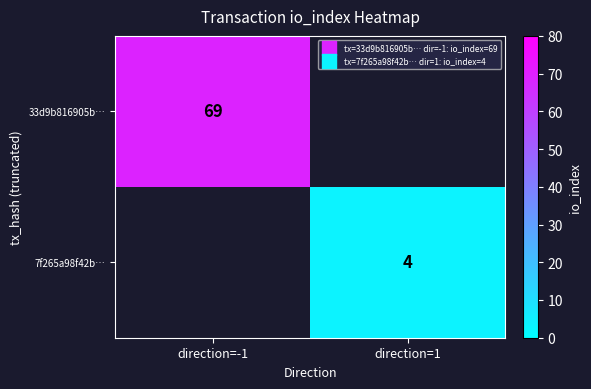

The 33d9b816905b… series shows 69 at direction=-1. True or false?

True